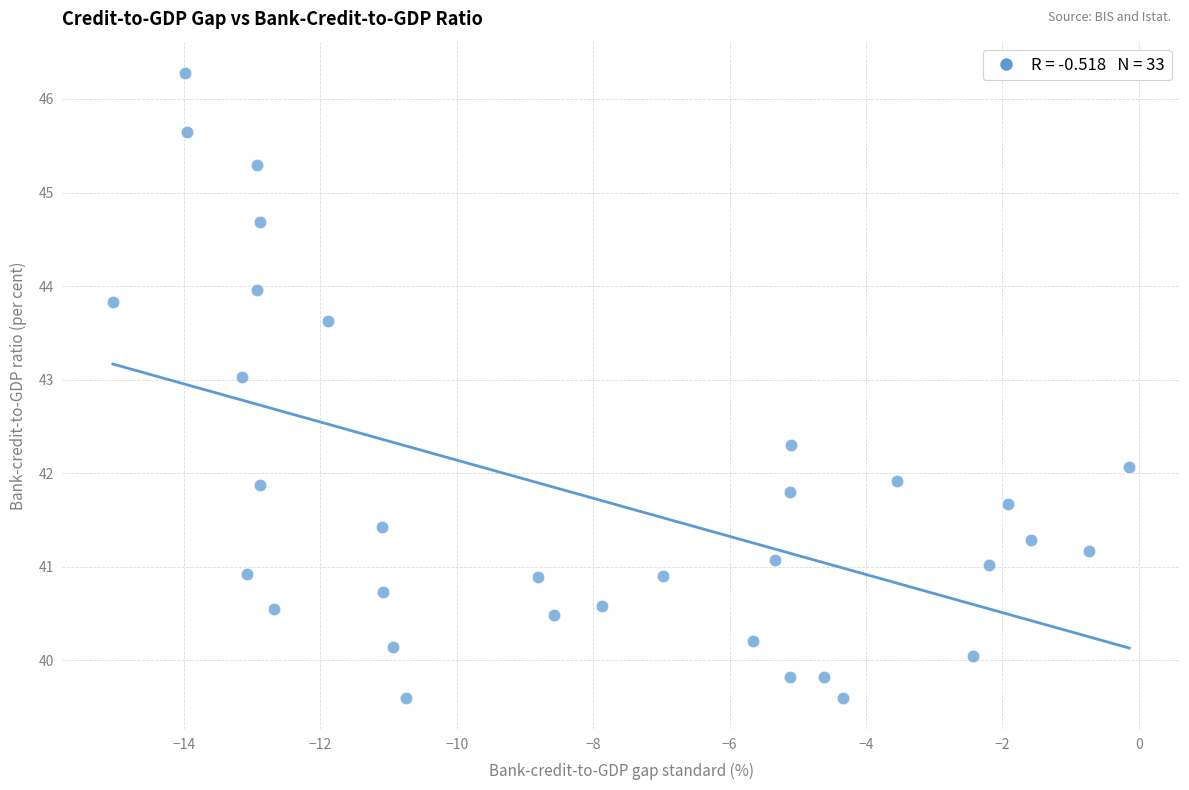

What is the range of X values (max minus min)?

14.9